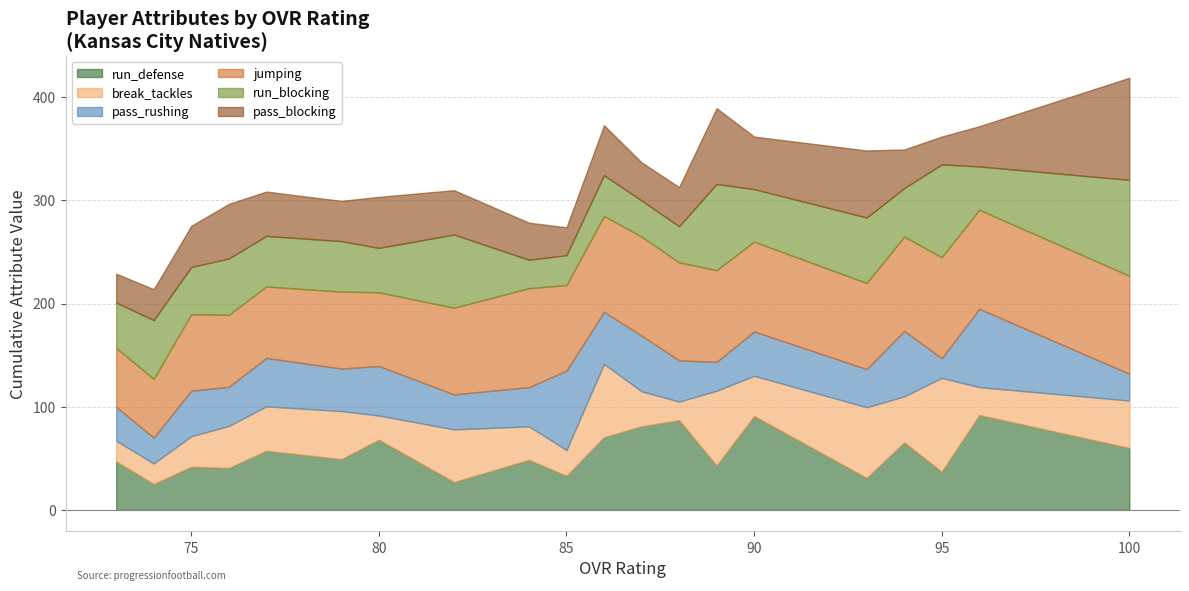

Rank the series by their maximum value, from lowest to highest.

pass_rushing, break_tackles, run_defense, run_blocking, jumping, pass_blocking